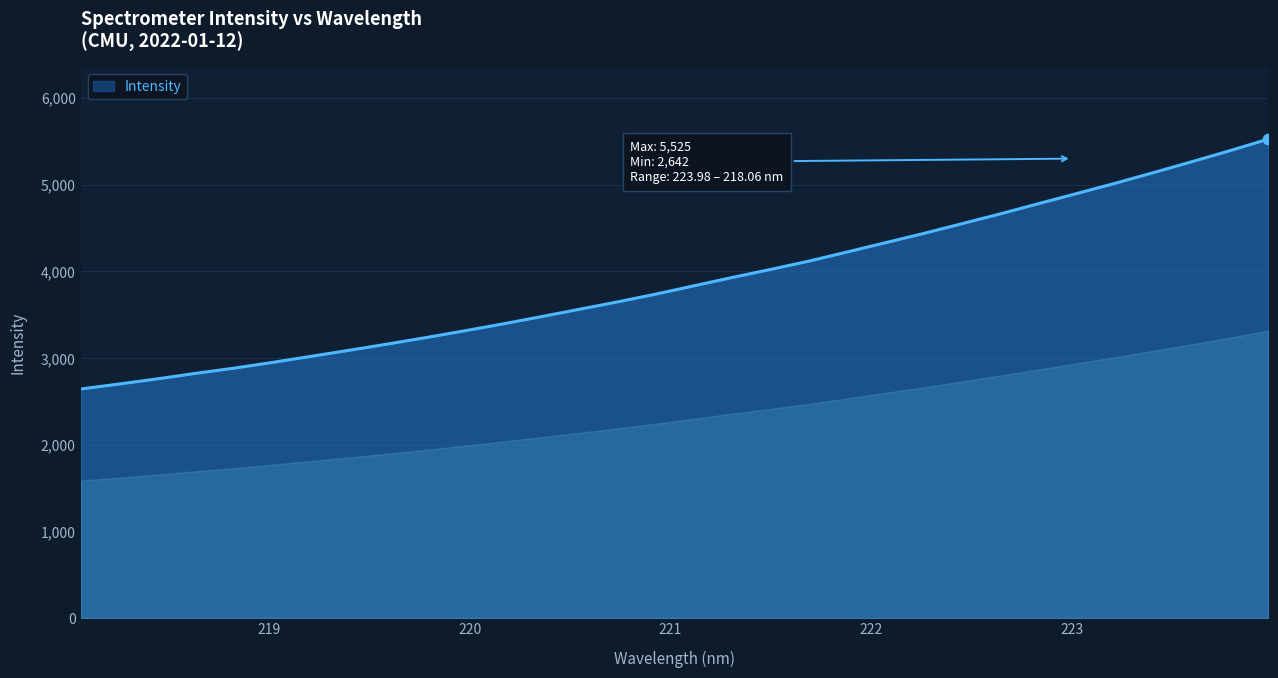

What is the difference between the maximum and minimum values?

2883.5